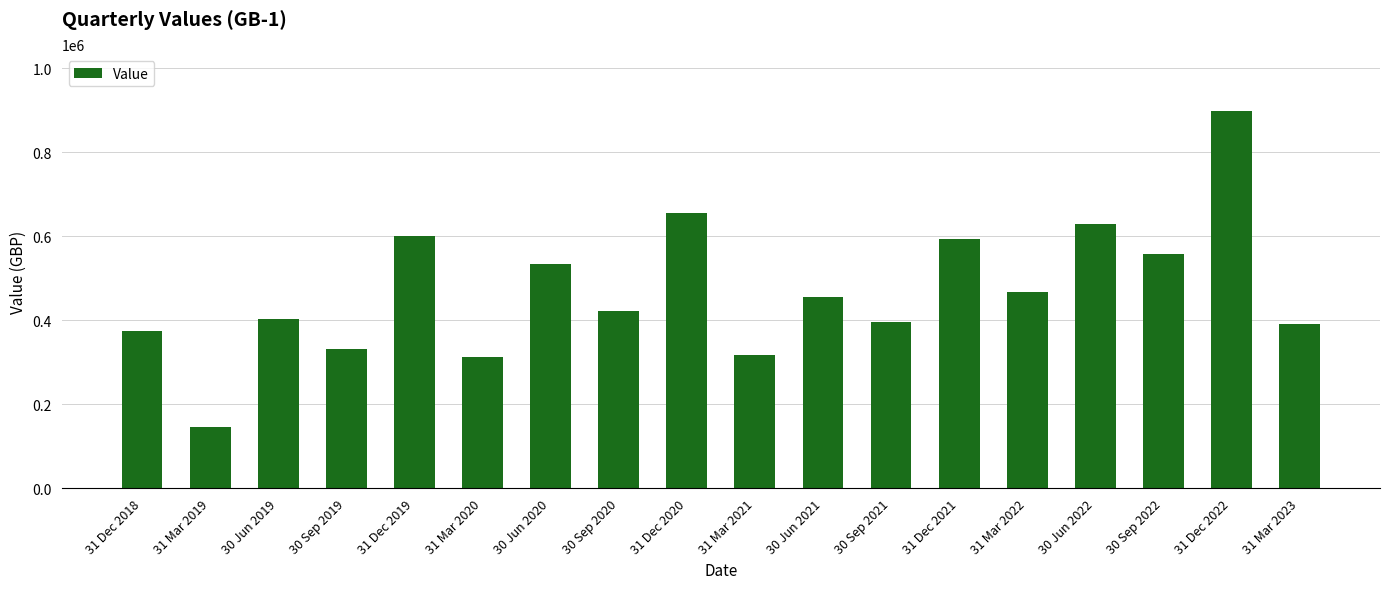

How many bars are there in total?

18